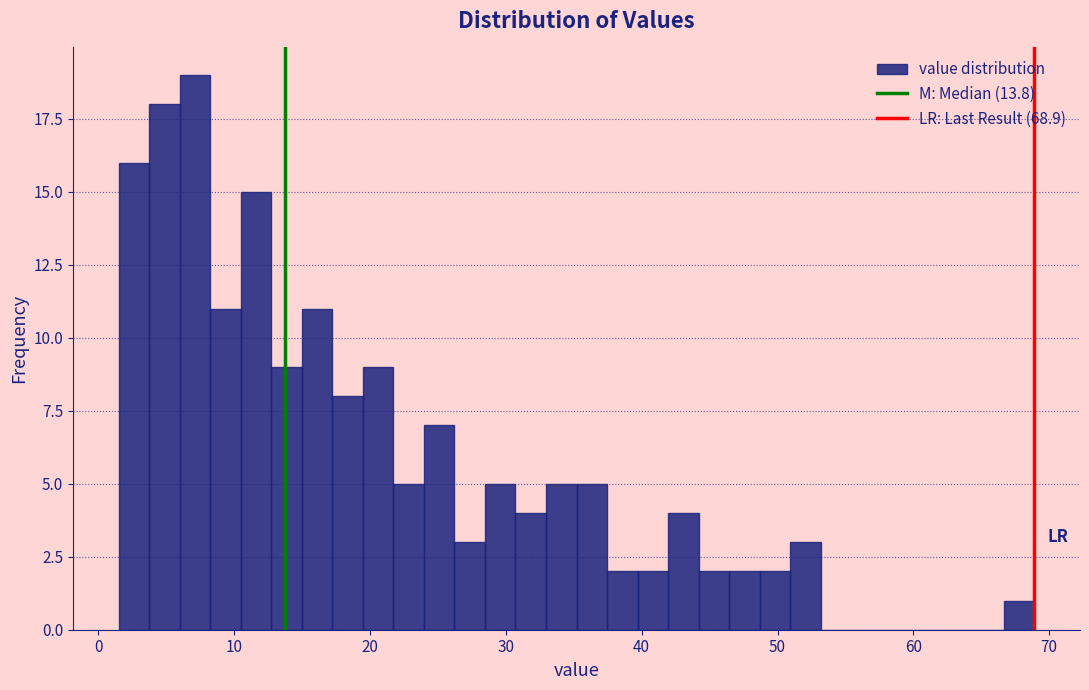

Read against the x-axis, roughly where is the centre of the tallest bar?

7